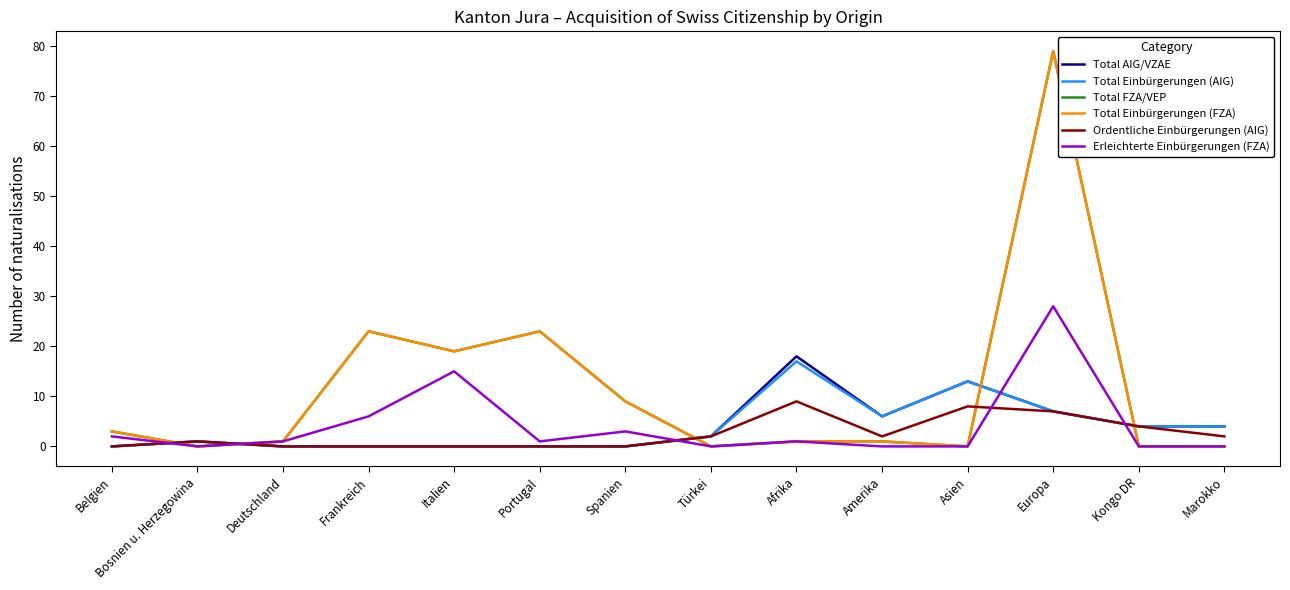

Reading left to right, transcribe all the data shown in this chart.

Total AIG/VZAE: Belgien=0	Bosnien u. Herzegowina=1	Deutschland=0	Frankreich=0	Italien=0	Portugal=0	Spanien=0	Türkei=2	Afrika=18	Amerika=6	Asien=13	Europa=7	Kongo DR=4	Marokko=4
Total Einbürgerungen (AIG): Belgien=0	Bosnien u. Herzegowina=1	Deutschland=0	Frankreich=0	Italien=0	Portugal=0	Spanien=0	Türkei=2	Afrika=17	Amerika=6	Asien=13	Europa=7	Kongo DR=4	Marokko=4
Total FZA/VEP: Belgien=3	Bosnien u. Herzegowina=0	Deutschland=1	Frankreich=23	Italien=19	Portugal=23	Spanien=9	Türkei=0	Afrika=1	Amerika=1	Asien=0	Europa=79	Kongo DR=0	Marokko=0
Total Einbürgerungen (FZA): Belgien=3	Bosnien u. Herzegowina=0	Deutschland=1	Frankreich=23	Italien=19	Portugal=23	Spanien=9	Türkei=0	Afrika=1	Amerika=1	Asien=0	Europa=79	Kongo DR=0	Marokko=0
Ordentliche Einbürgerungen (AIG): Belgien=0	Bosnien u. Herzegowina=1	Deutschland=0	Frankreich=0	Italien=0	Portugal=0	Spanien=0	Türkei=2	Afrika=9	Amerika=2	Asien=8	Europa=7	Kongo DR=4	Marokko=2
Erleichterte Einbürgerungen (FZA): Belgien=2	Bosnien u. Herzegowina=0	Deutschland=1	Frankreich=6	Italien=15	Portugal=1	Spanien=3	Türkei=0	Afrika=1	Amerika=0	Asien=0	Europa=28	Kongo DR=0	Marokko=0